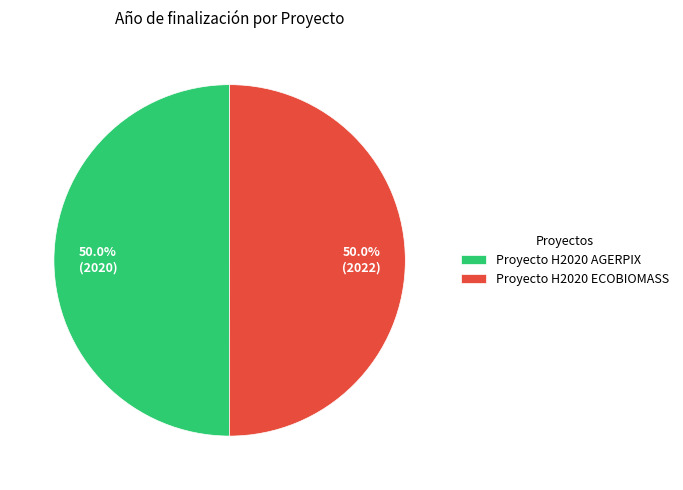

How much of the chart is everything except Proyecto H2020 AGERPIX?

50.0%